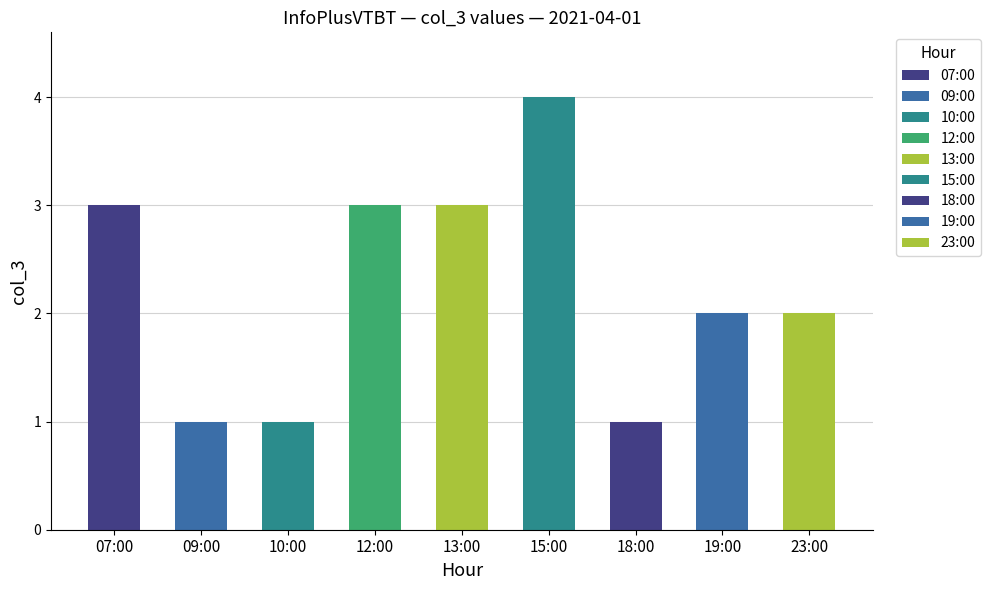

What is the smallest value displayed?

1